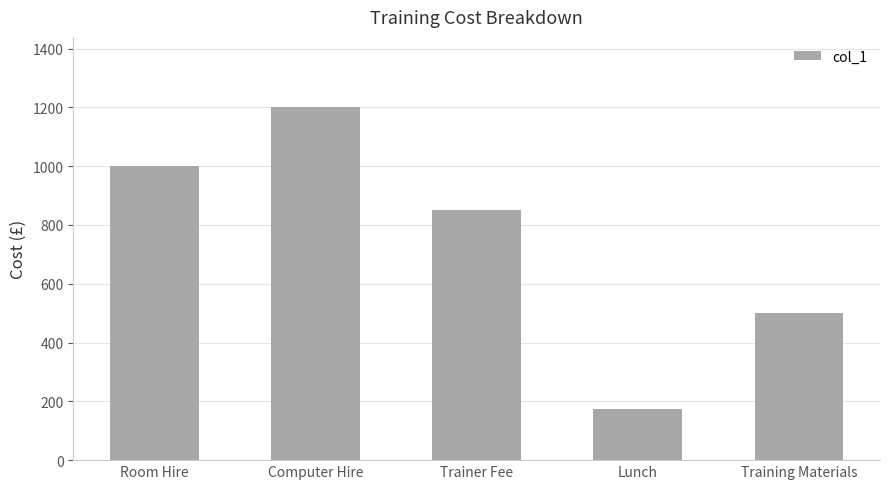

At which label does the data first exceed 850?

Room Hire